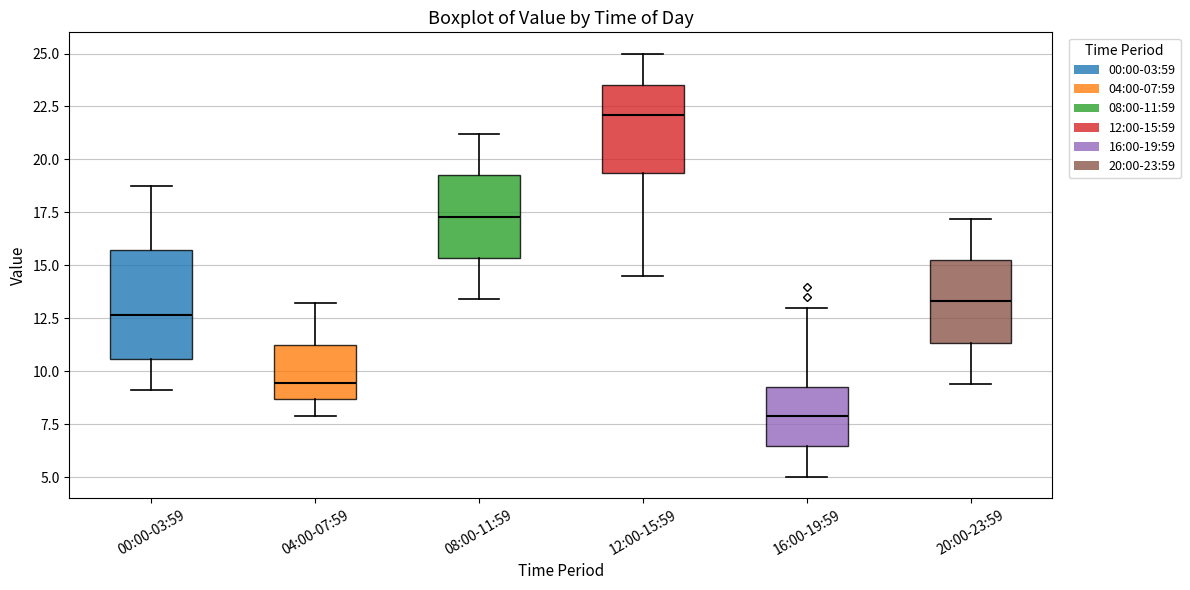

Where does the upper whisker of the box for 12:00-15:59 end on the y-axis? The values are not printed on the chart, so give them approximately, as read against the axis.

25.0